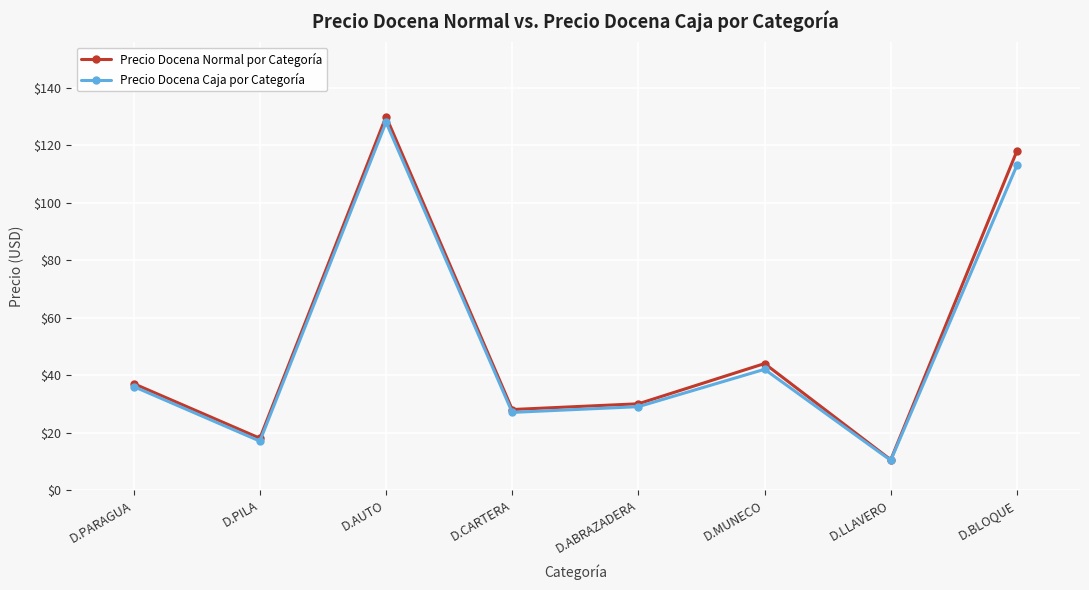

Reading left to right, list all the values displayed in this chart.

Precio Docena Normal por Categoría: D.PARAGUA=37.0	D.PILA=18.0	D.AUTO=130.0	D.CARTERA=28.0	D.ABRAZADERA=30.0	D.MUNECO=44.0	D.LLAVERO=10.5	D.BLOQUE=118.0
Precio Docena Caja por Categoría: D.PARAGUA=36.0	D.PILA=17.0	D.AUTO=128.0	D.CARTERA=27.0	D.ABRAZADERA=29.0	D.MUNECO=42.0	D.LLAVERO=10.3	D.BLOQUE=113.0